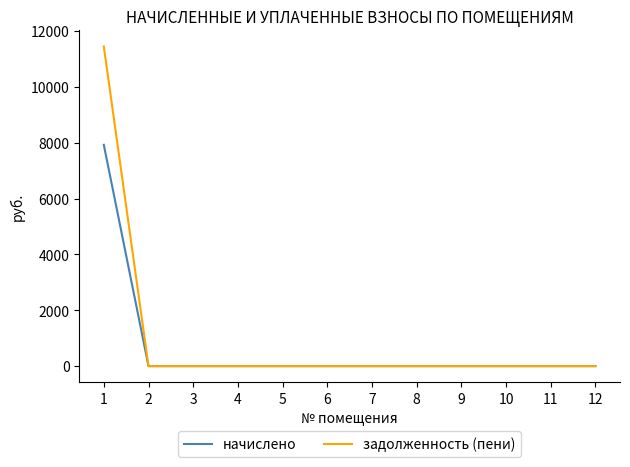

What is the difference between the начислено values at 6 and 1?

7926.7